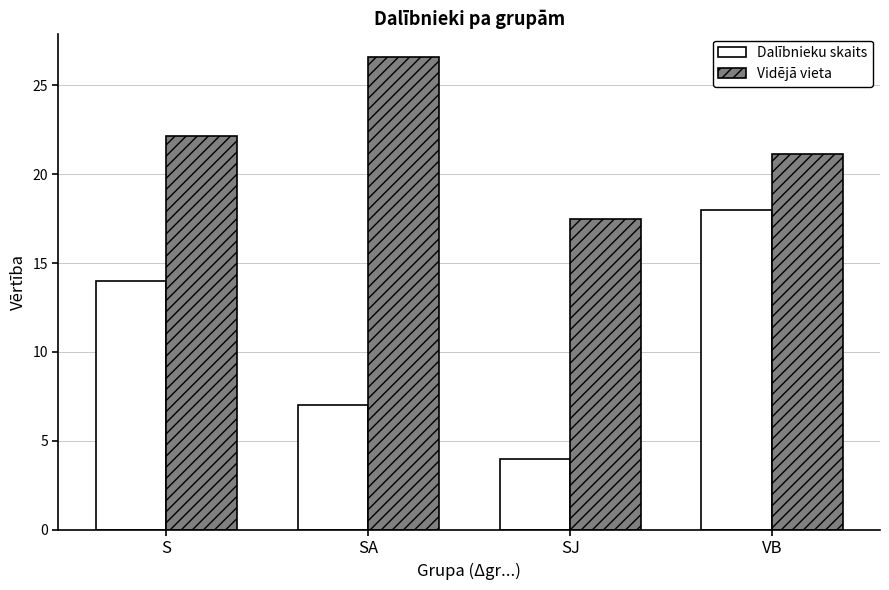

How many bars are there in total?

8